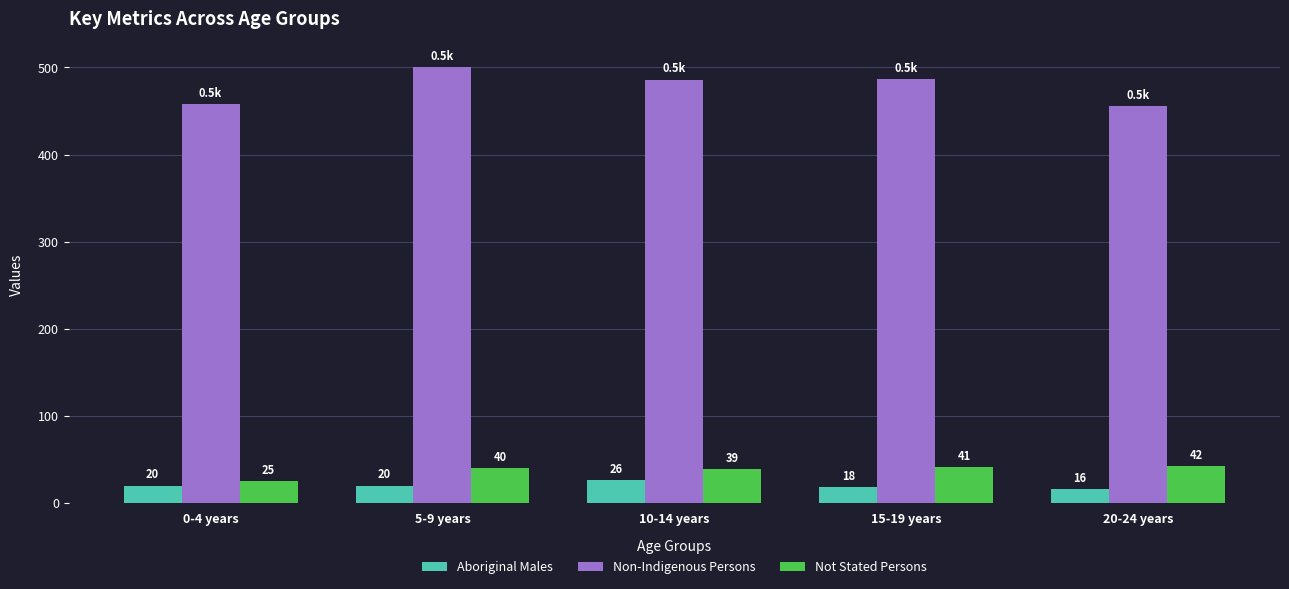

Count the number of data series in this chart.

3